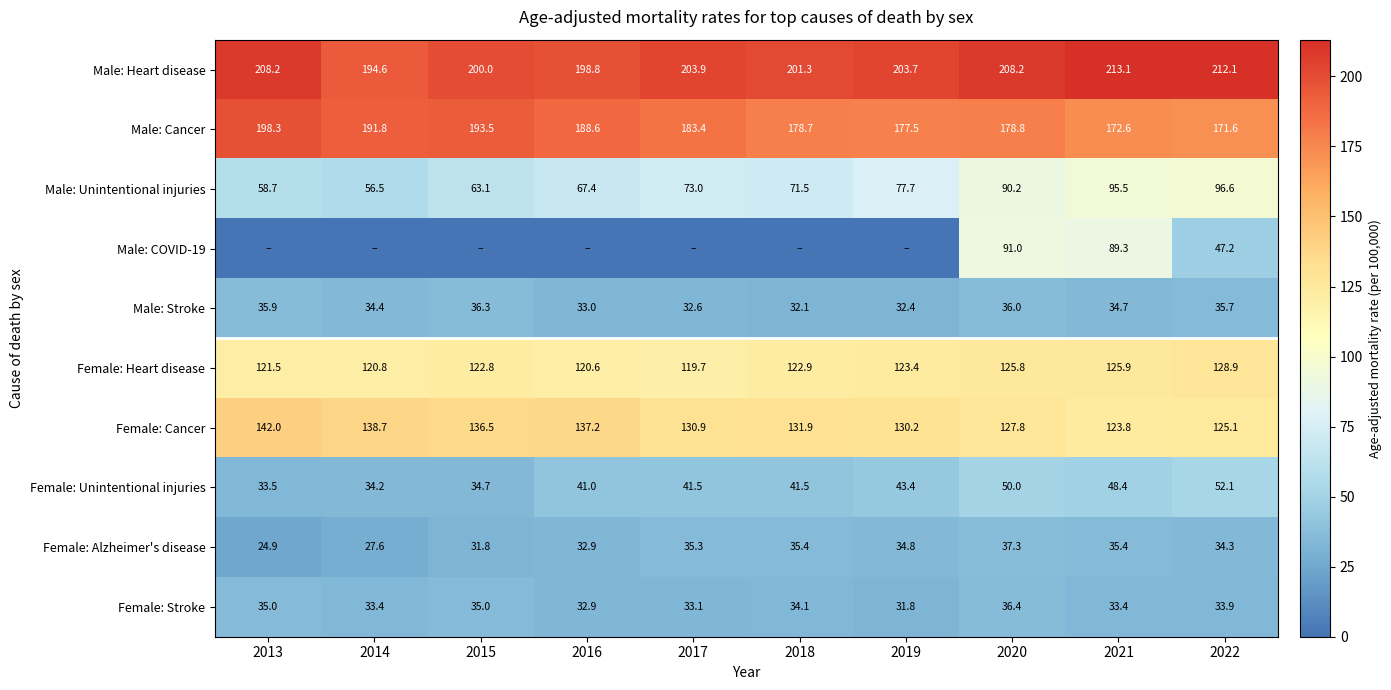

What is the maximum value for Female: Heart disease?

128.9